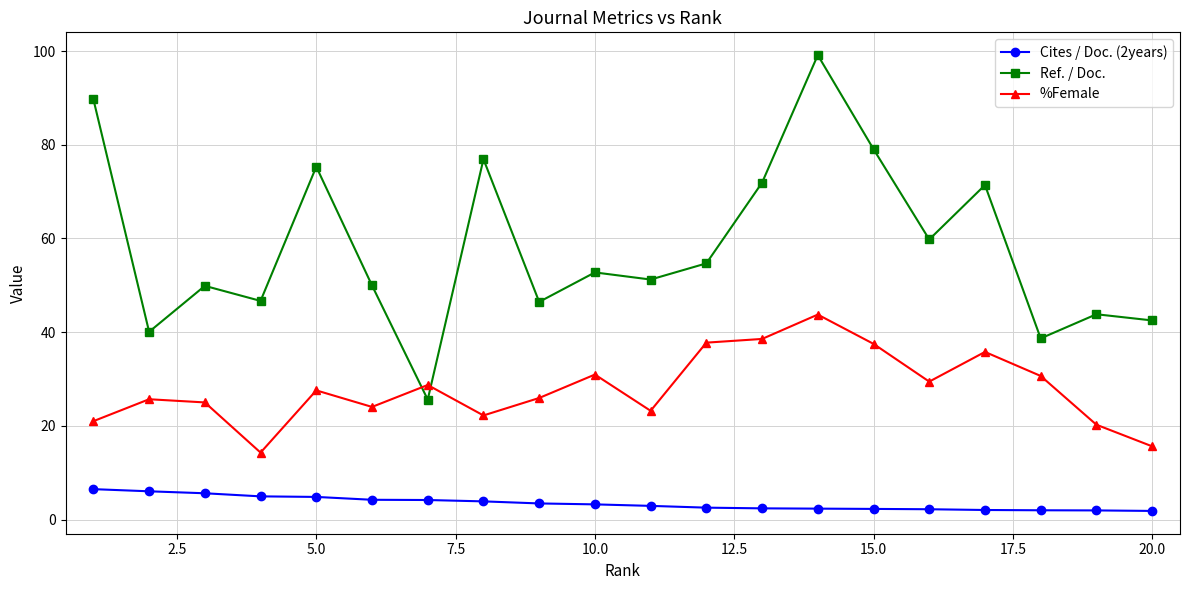

List the series in order of their peak value, lowest first.

Cites / Doc. (2years), %Female, Ref. / Doc.